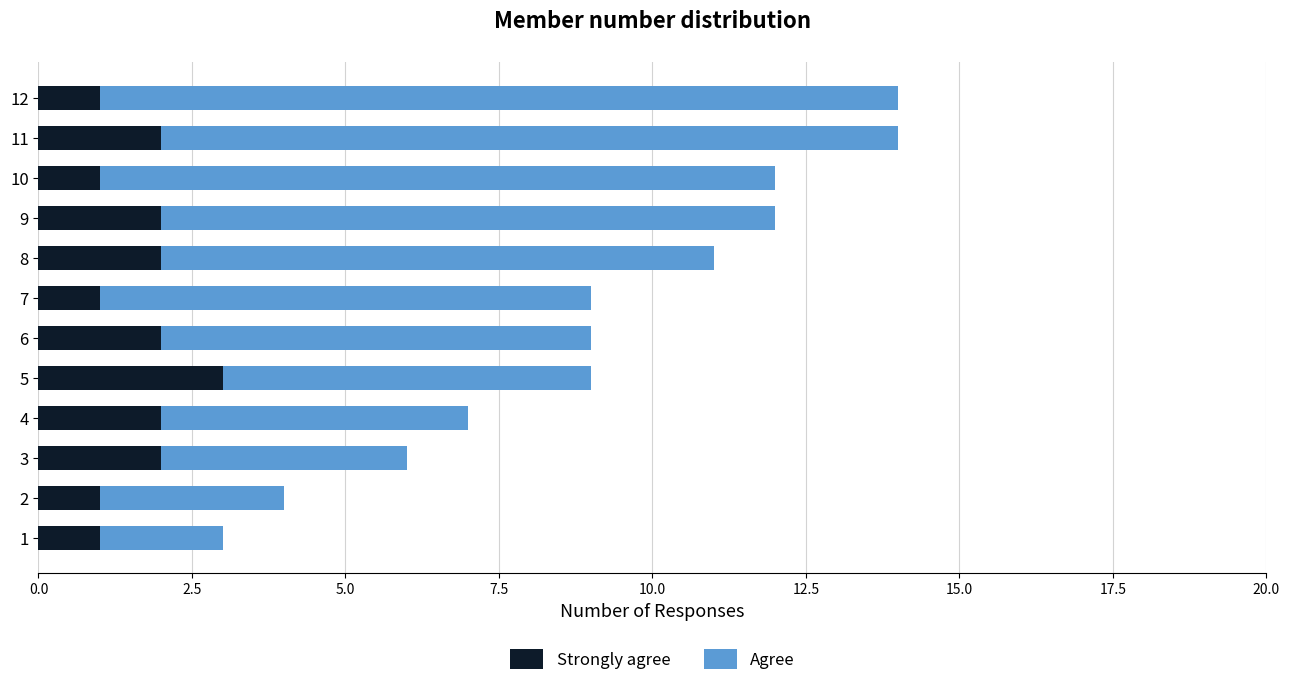

What is the maximum value for Strongly agree?

3